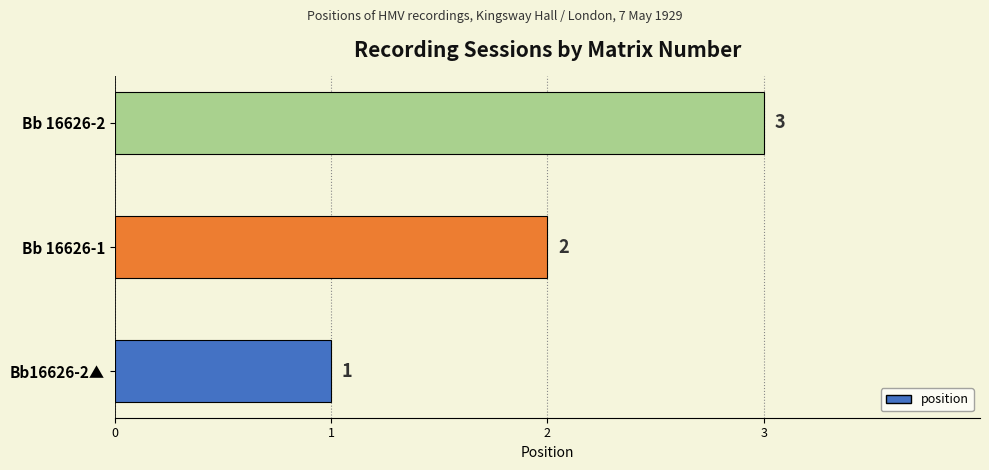

What is the sum of the values at Bb 16626-2 and Bb 16626-1?

5